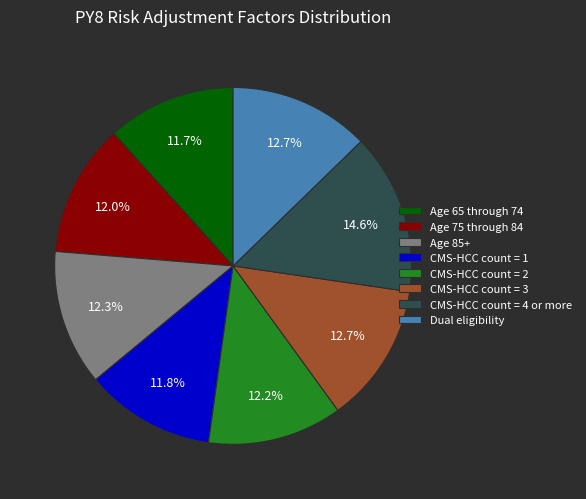

True or false: CMS-HCC count = 2 accounts for 12% of the total.

True